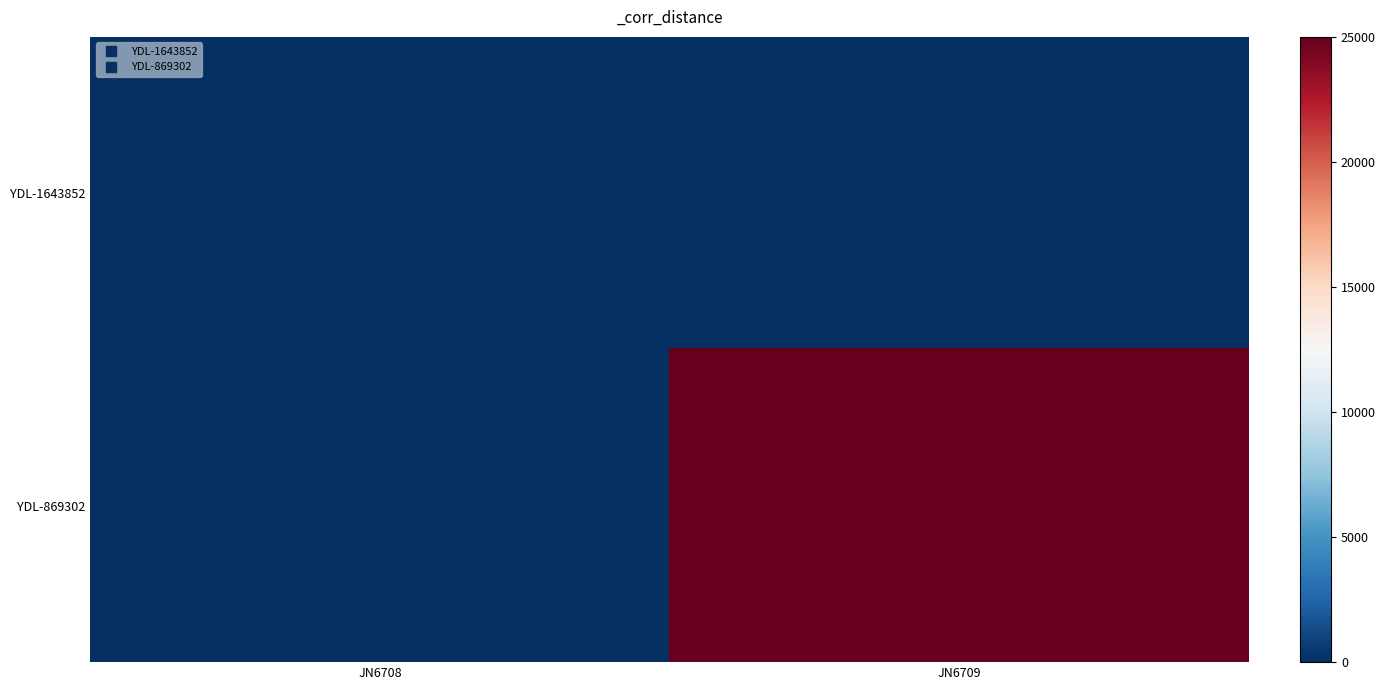

Reading right to left, list all the values displayed in this chart.

YDL-1643852: JN6709=0	JN6708=0
YDL-869302: JN6709=25000	JN6708=0